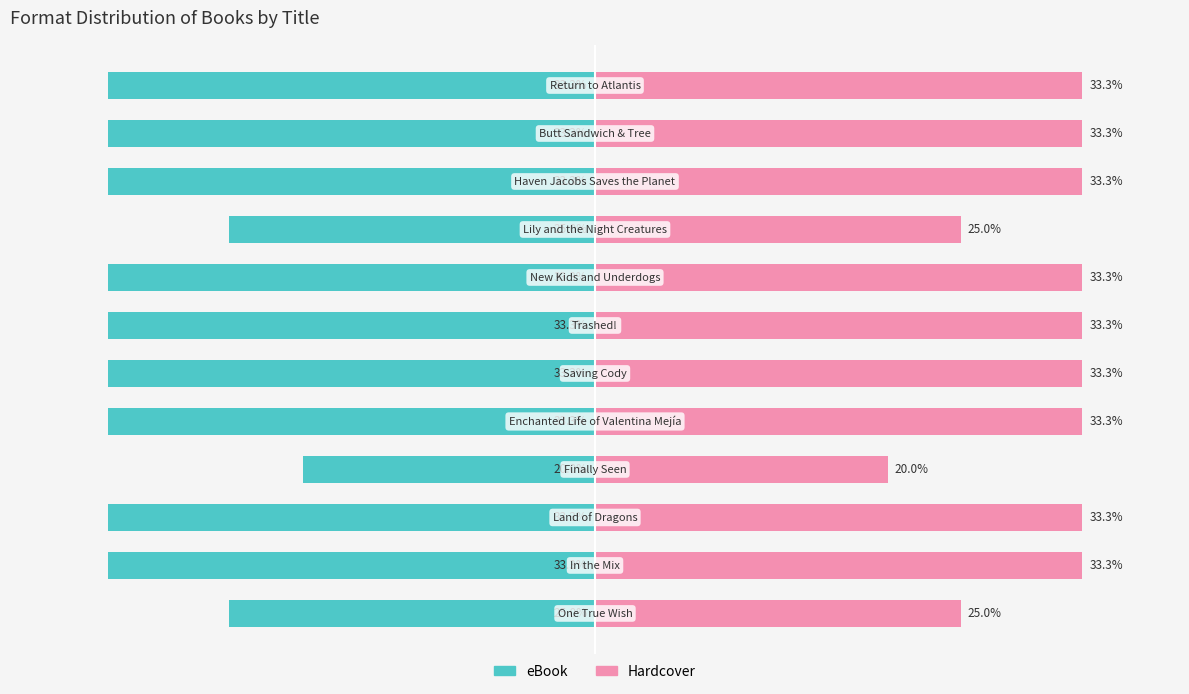

What is the smallest value displayed?

-33.3